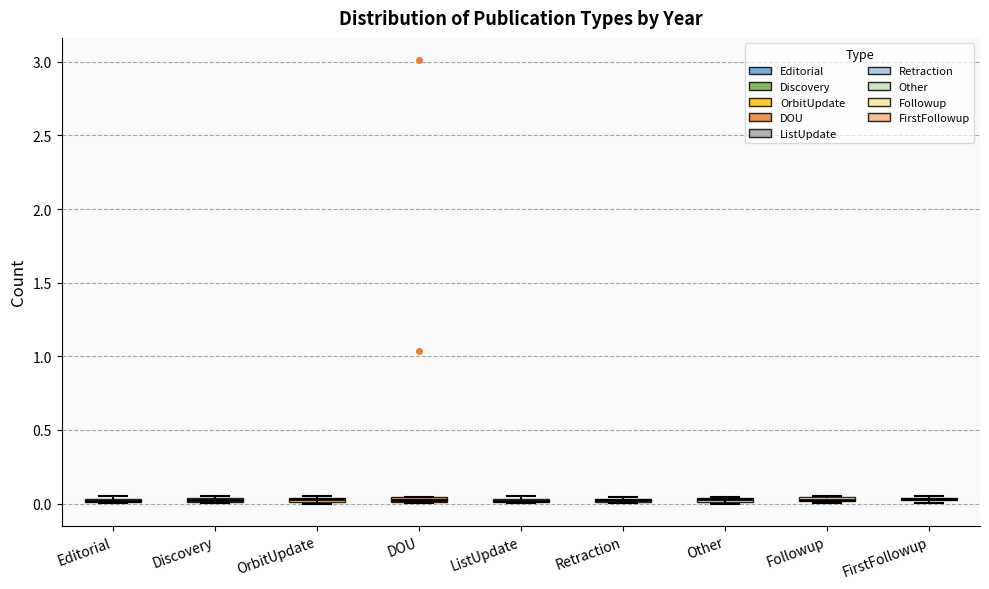

Where is the lower edge of the box for DOU on the y-axis? The values are not printed on the chart, so give them approximately, as read against the axis.

0.00